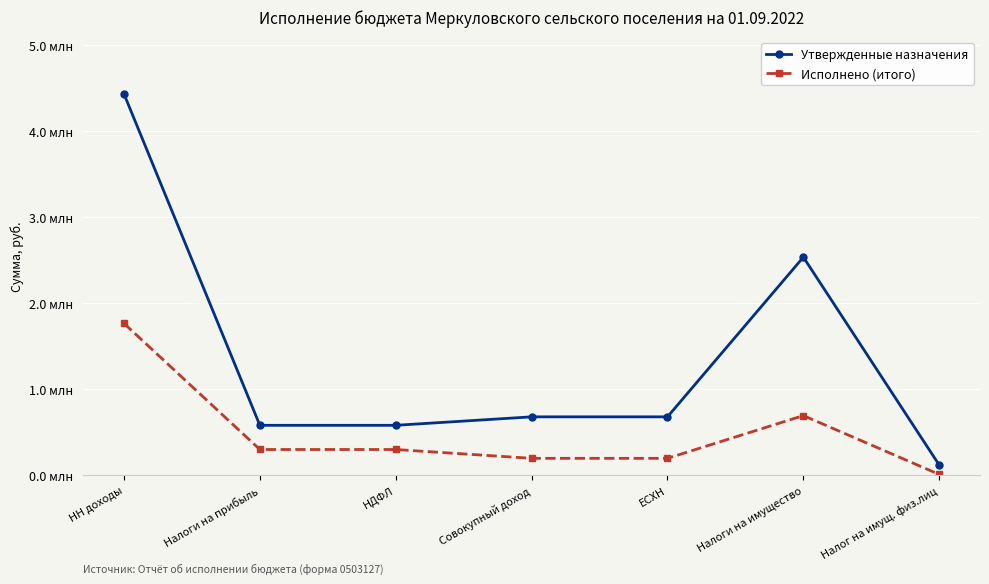

What is the value of the Утвержденные назначения point at the 3rd from the left?

581600.0